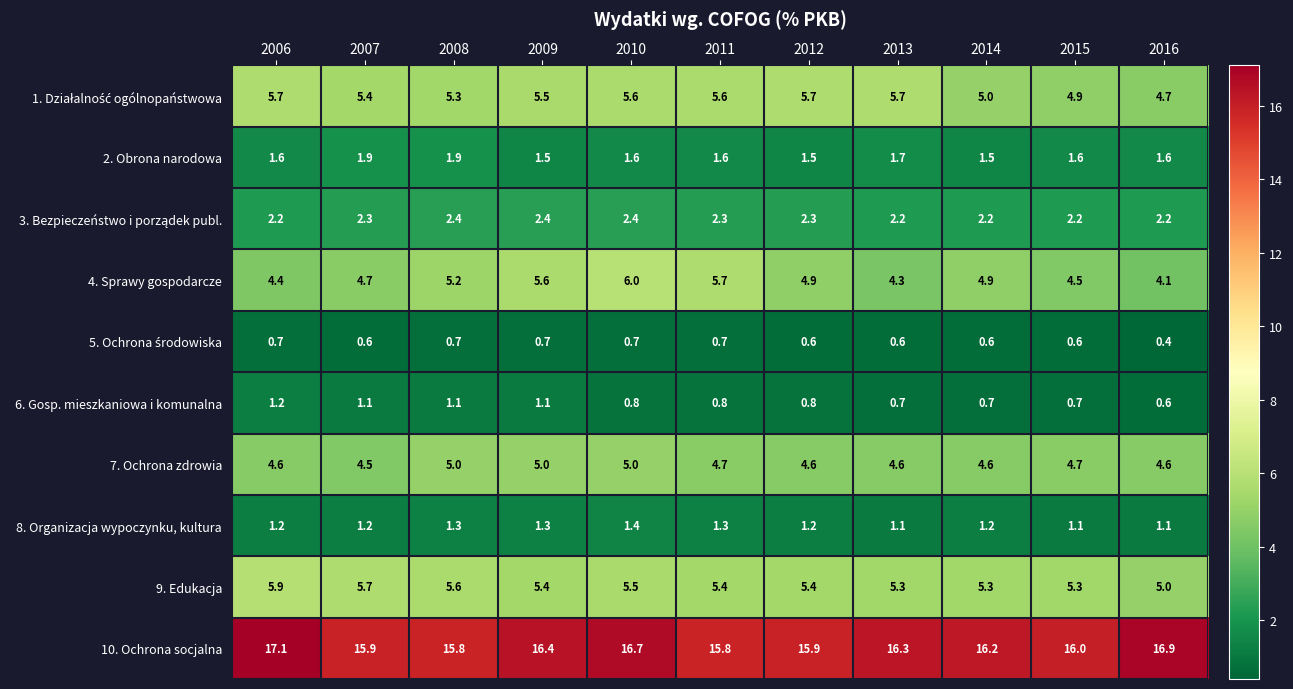

The 7. Ochrona zdrowia series shows 1.3 at 2013. True or false?

False